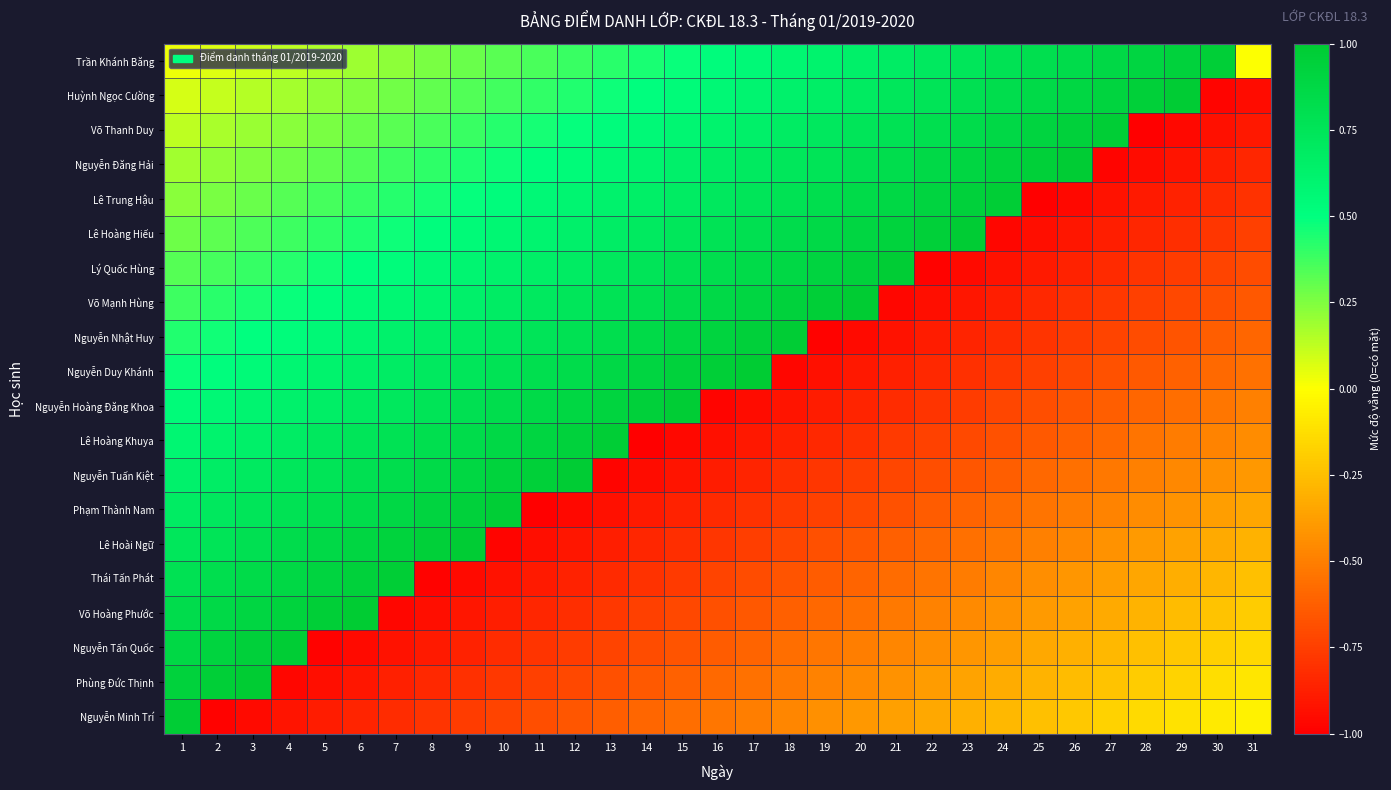

At which category is the sum across all series the highest?

1